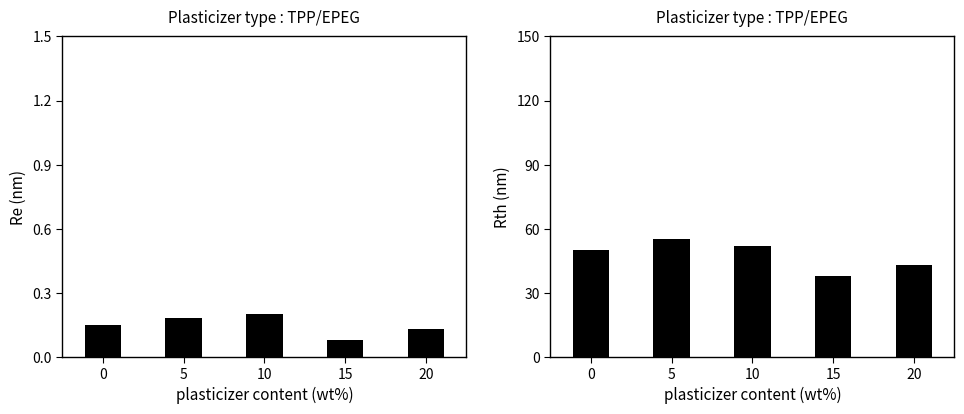

What is the sum of all Re (nm) values?

0.7